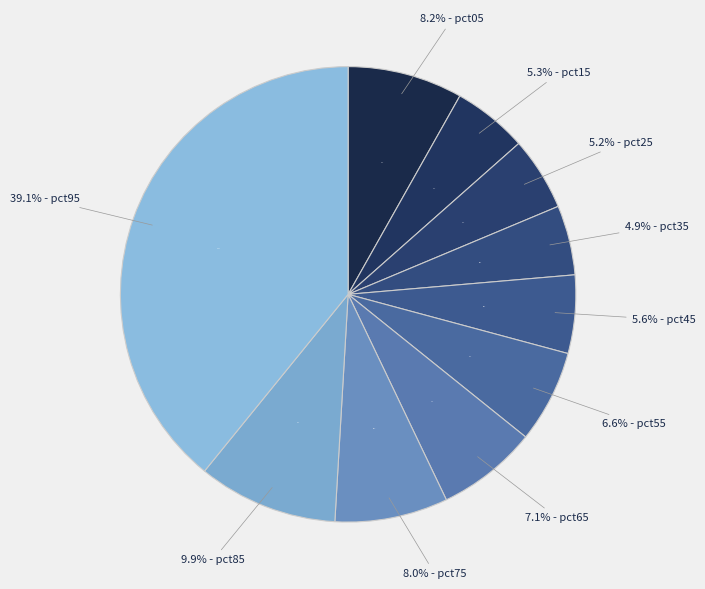

What is the smallest slice in the pie chart?

pct35